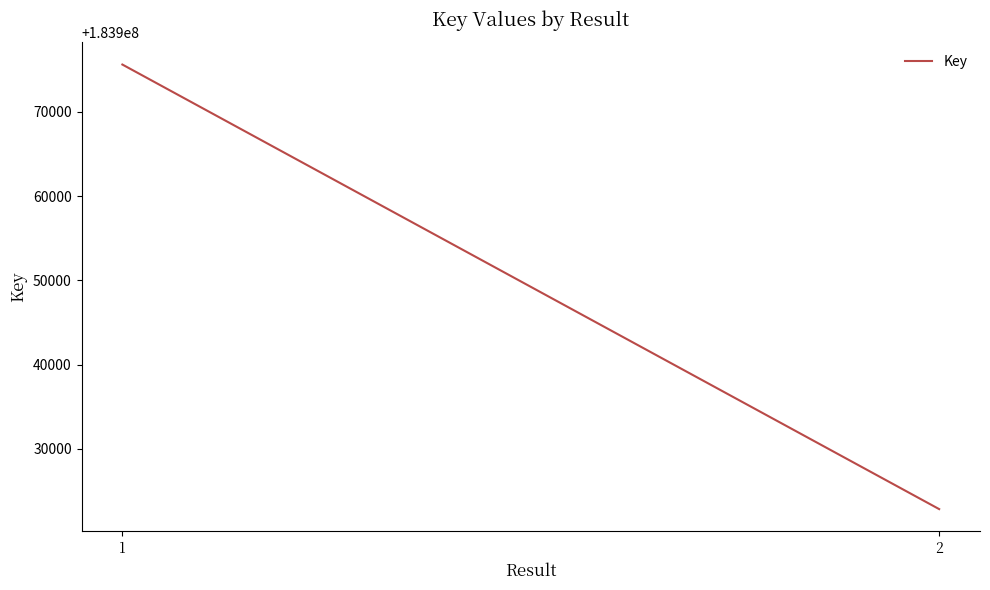

What is the greatest value displayed?

183975627